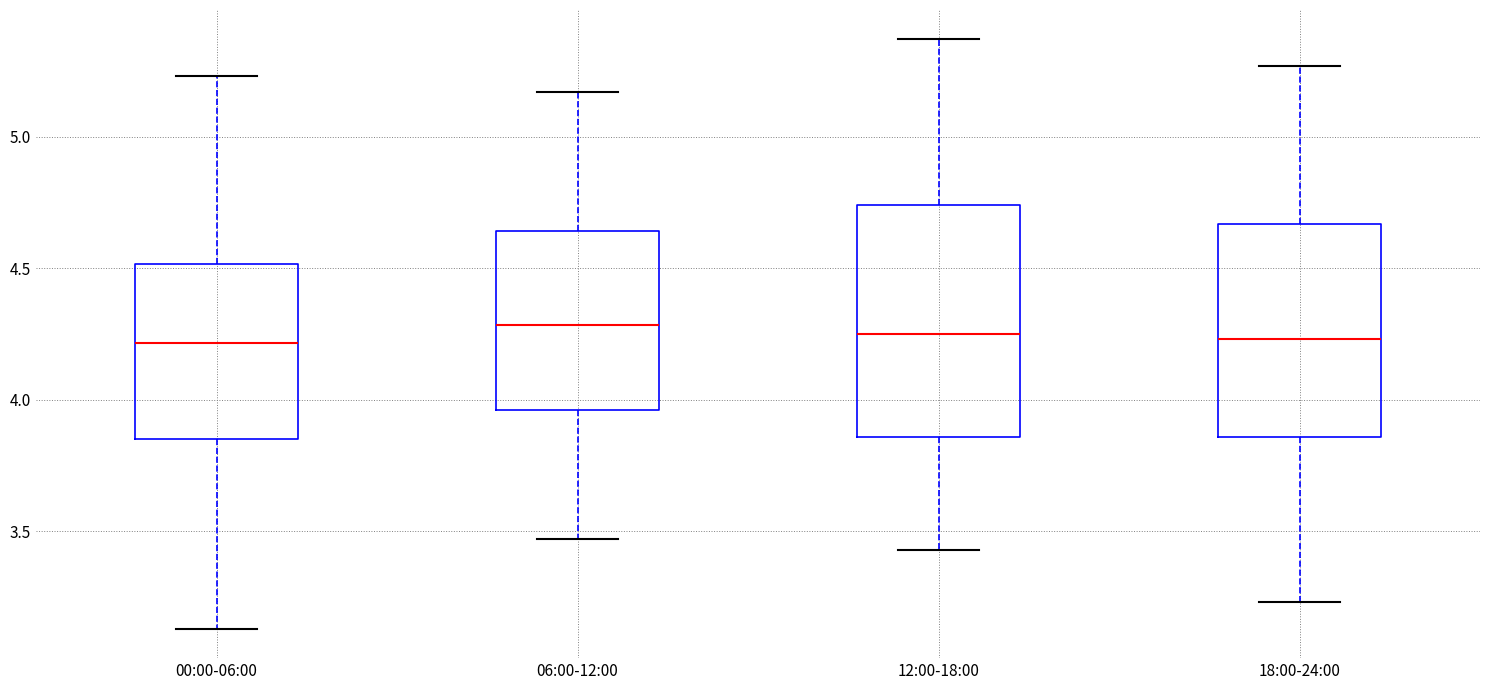

Which box is the tallest, from its lower edge to its upper edge?

12:00-18:00